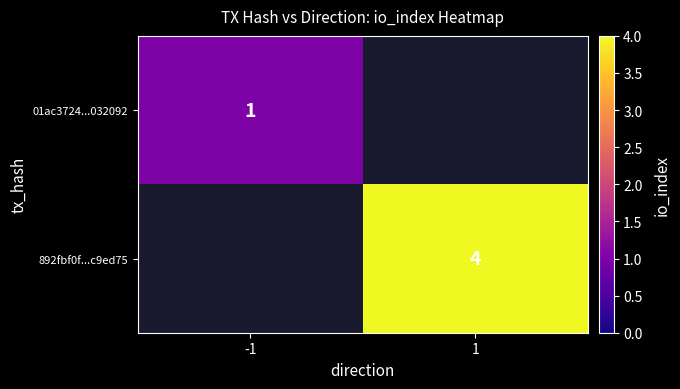

Is it true that 892fbf0f...c9ed75 equals 7 at 1?

False